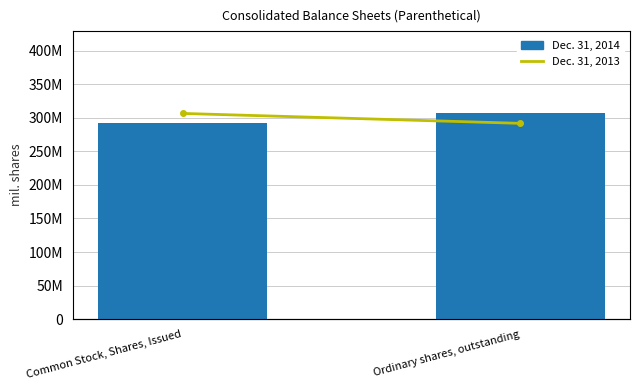

Rank the series by their maximum value, from highest to lowest.

Dec. 31, 2014, Dec. 31, 2013